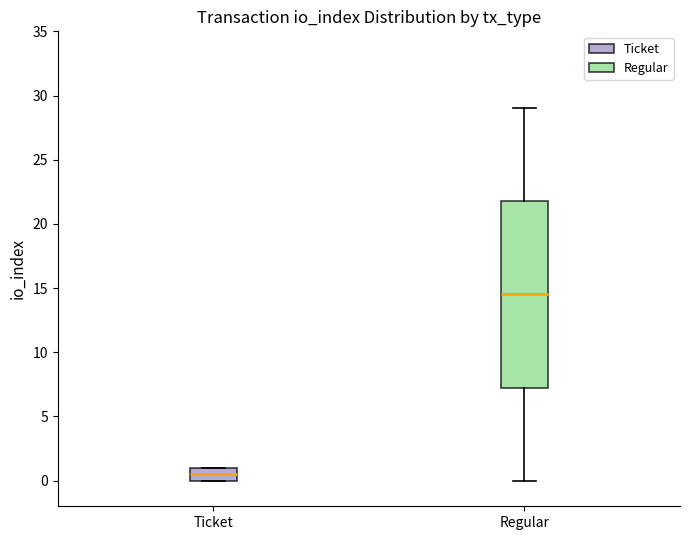

Reading left to right, read every box against the y-axis: the position of its median line, the range the box covers, and the ends of its whiskers. The values are not printed on the chart, so give them approximately, as read against the axis.

Ticket: median 0.5, box 0.0 to 1.0, whiskers 0.0 to 1.0
Regular: median 14.5, box 7.5 to 22.0, whiskers 0.0 to 29.0